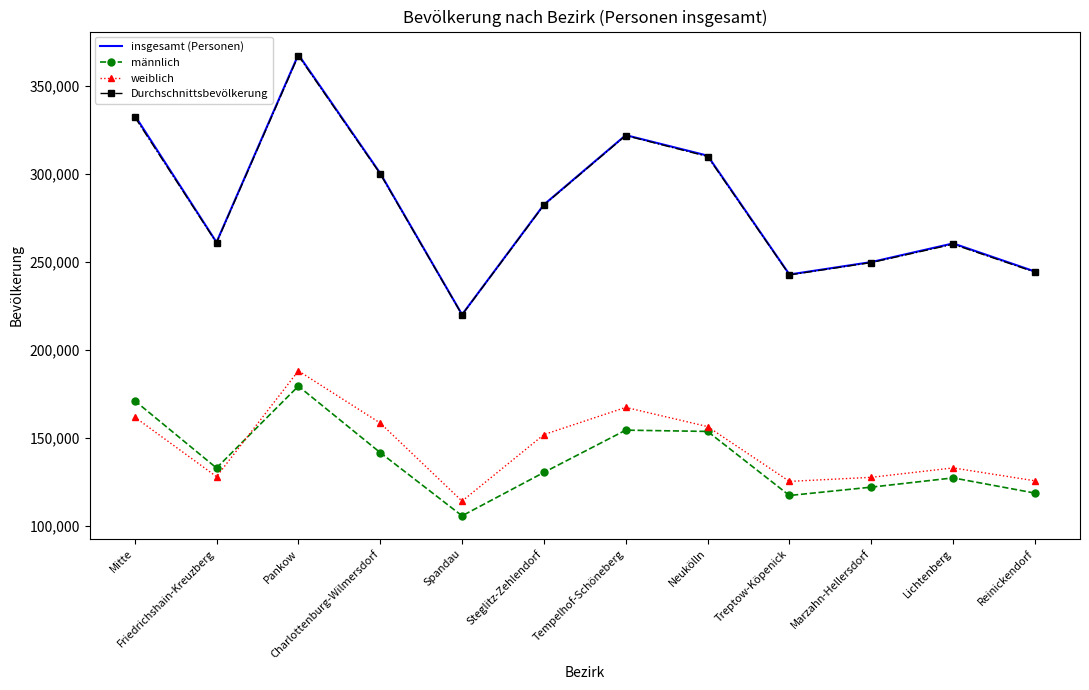

True or false: weiblich has a value of 151942 at Steglitz-Zehlendorf.

True